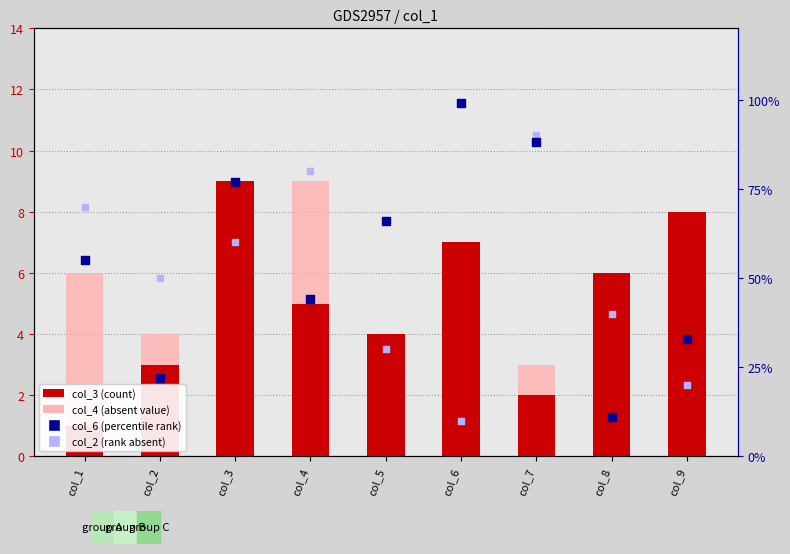

At how many categories does at least one series exceed 6?

9